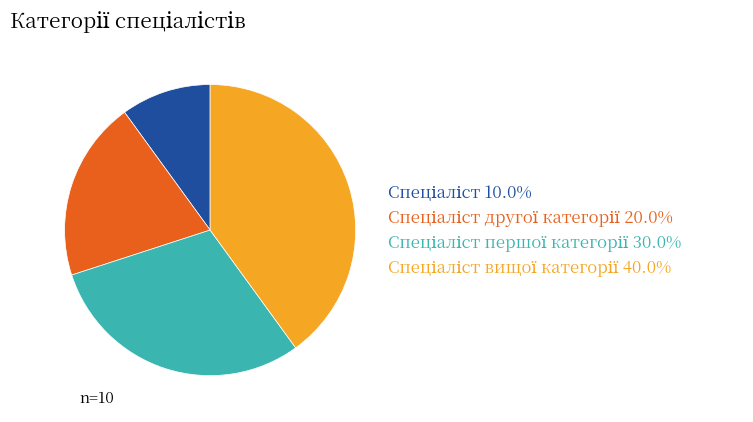

How many slices are in this pie chart?

4